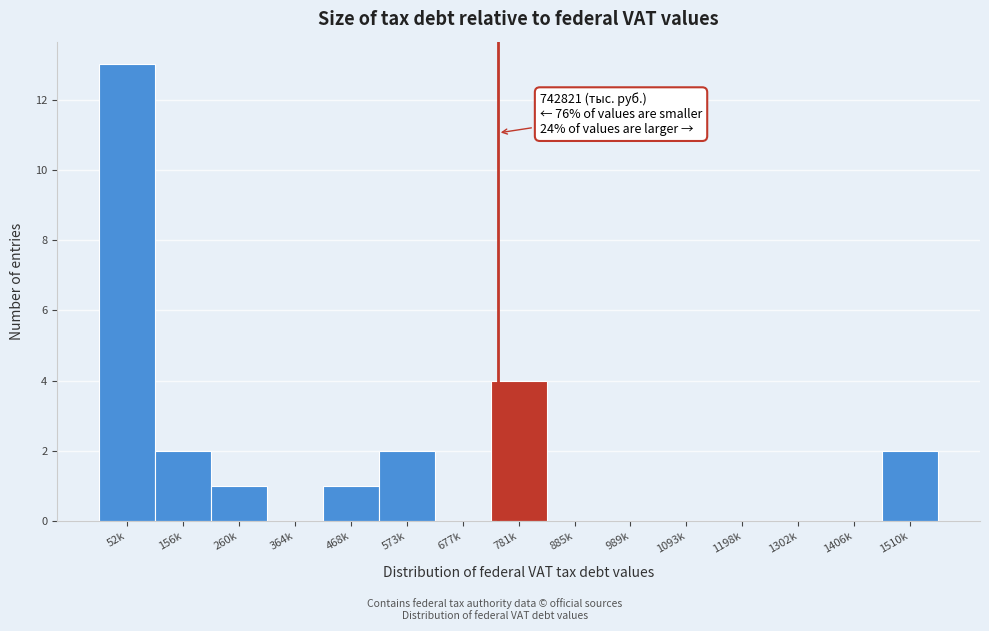

Reading left to right, what are all the values shown in this chart?

52k=13	156k=2	260k=1	364k=0	468k=1	573k=2	677k=0	781k=4	885k=0	989k=0	1093k=0	1198k=0	1302k=0	1406k=0	1510k=2